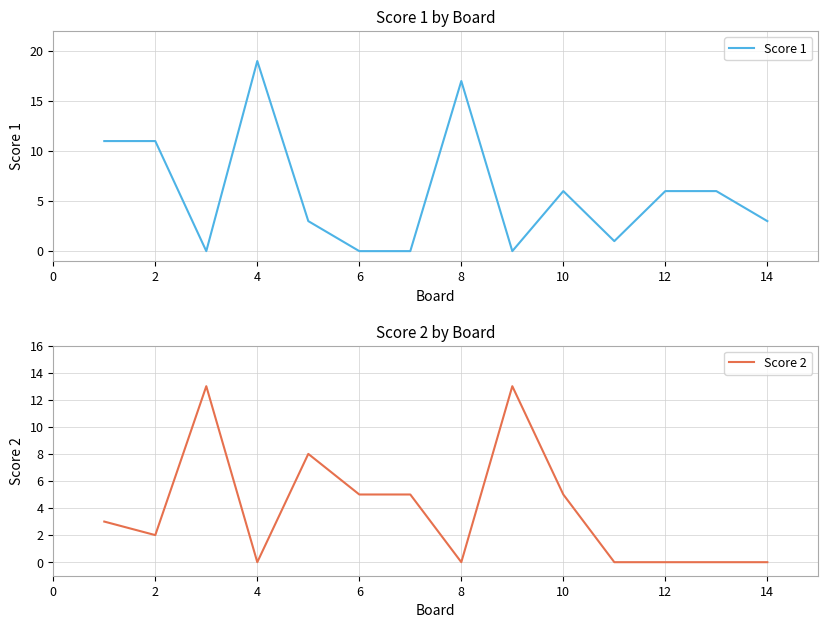

The Score 2 series shows 0 at 12. True or false?

True